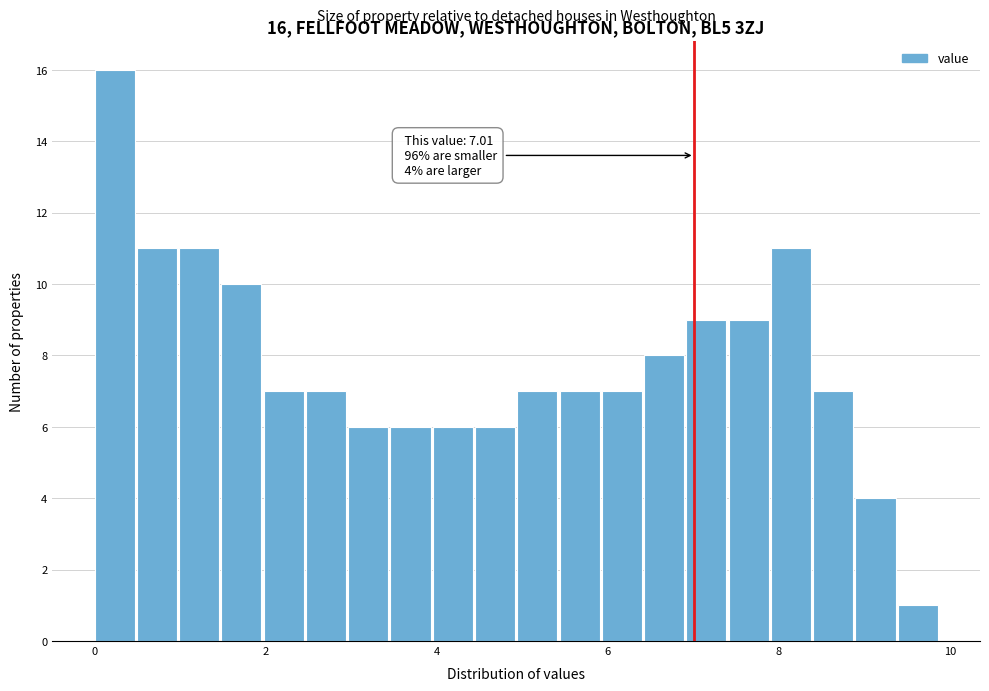

Read against the x-axis, roughly where is the centre of the tallest bar?

0.2